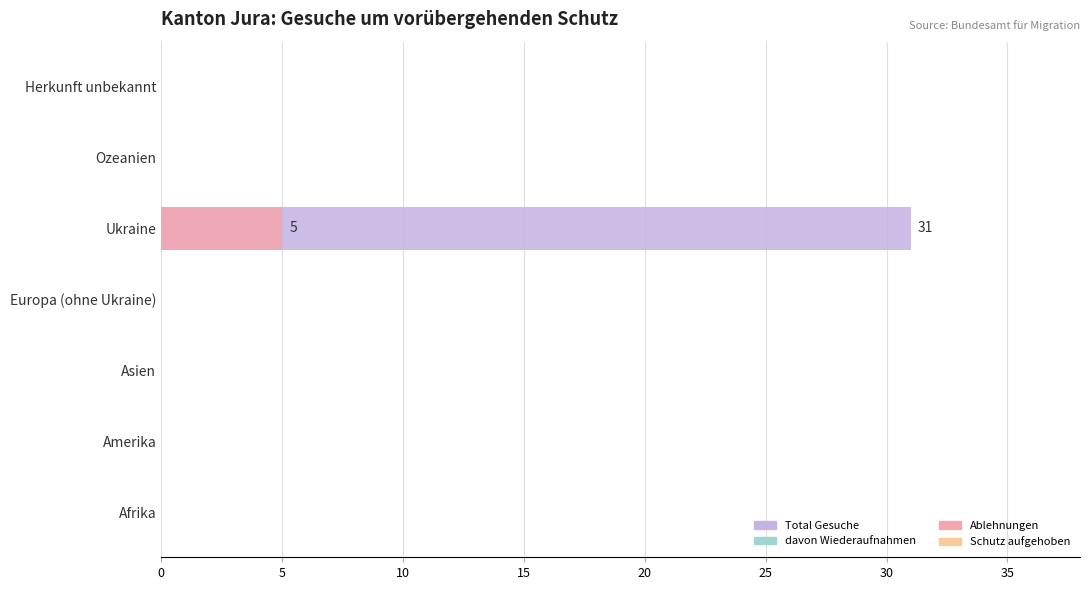

Which series changed the most between 5 and 30?

Total Gesuche